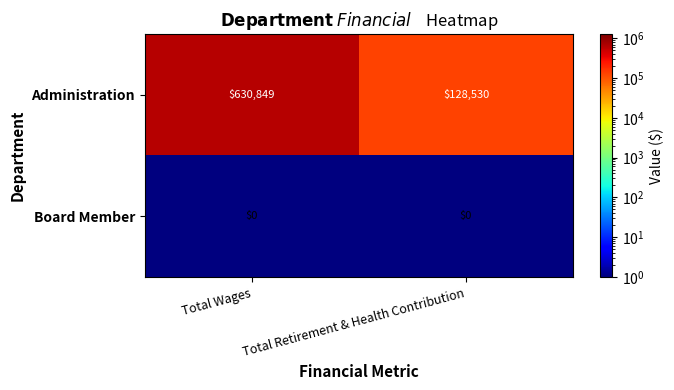

Rank the series by their maximum value, from lowest to highest.

Board Member, Administration